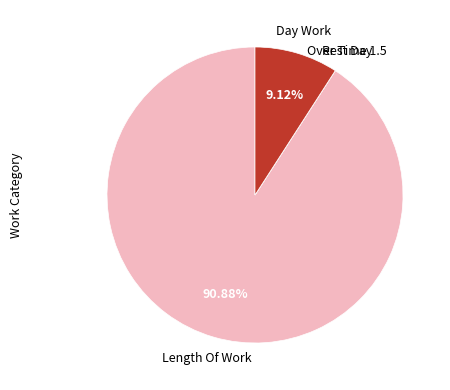

Does any single category account for the majority?

Yes